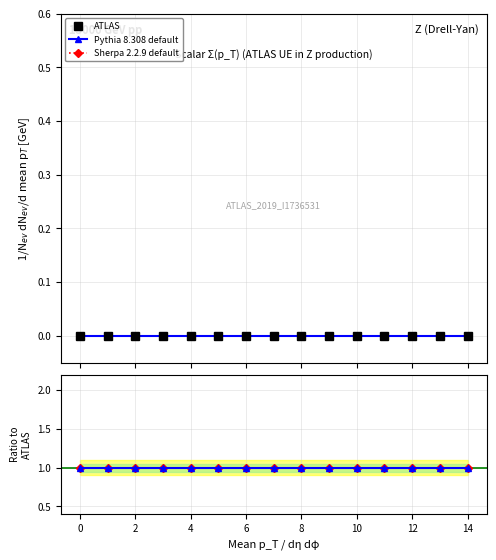

How many distinct data groups are displayed?

3